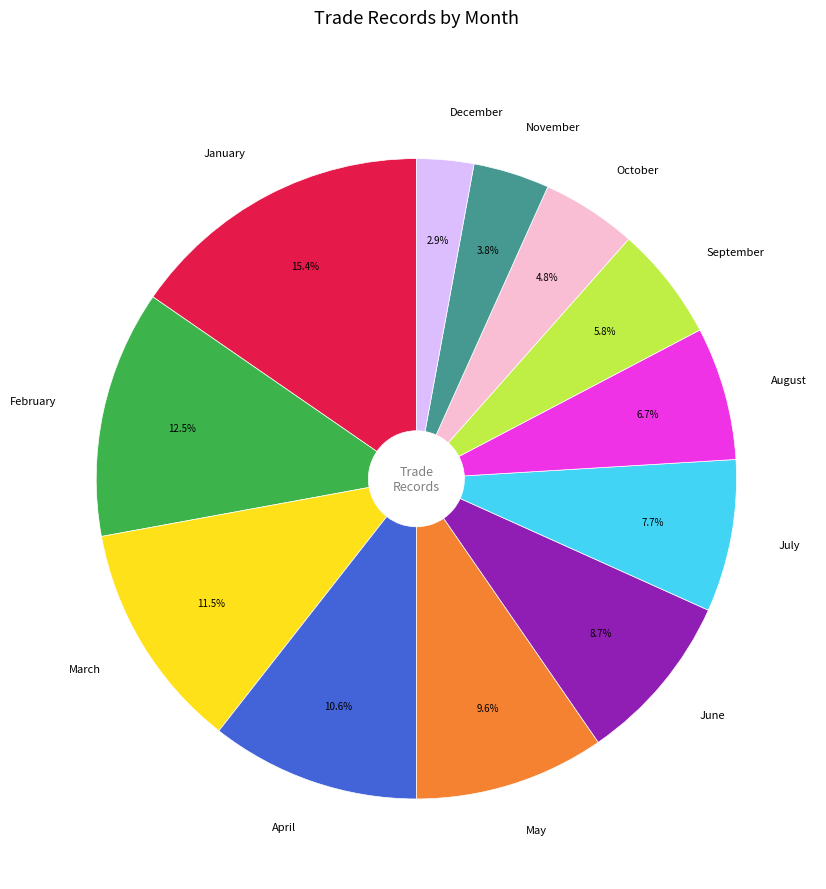

To the nearest percent, what is the combined percentage of July and May?

17%